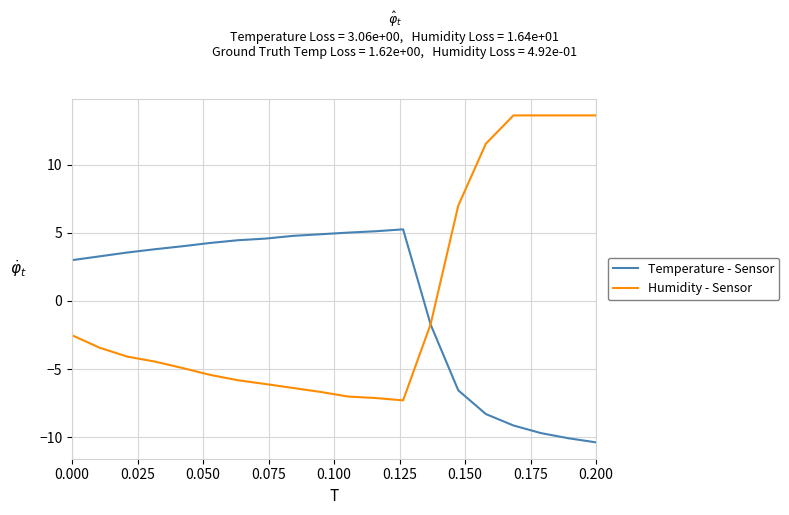

What is the greatest value displayed?

13.6